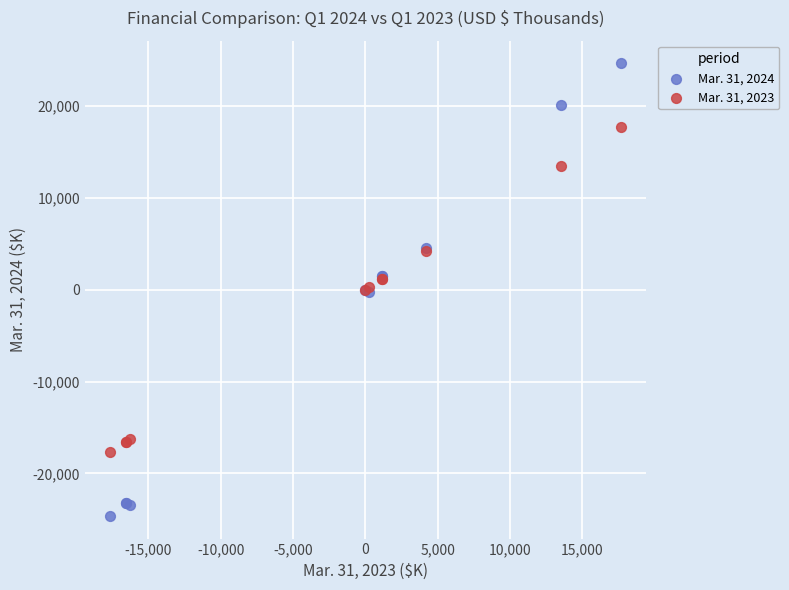

Which series has the widest spread of Y values?

Mar. 31, 2024